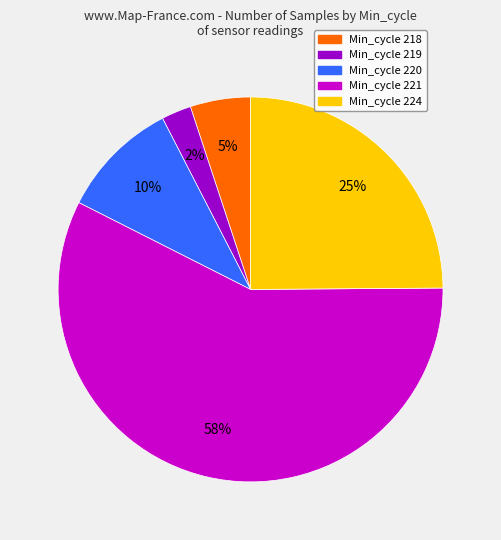

Is there any slice that represents more than half of the pie?

Yes